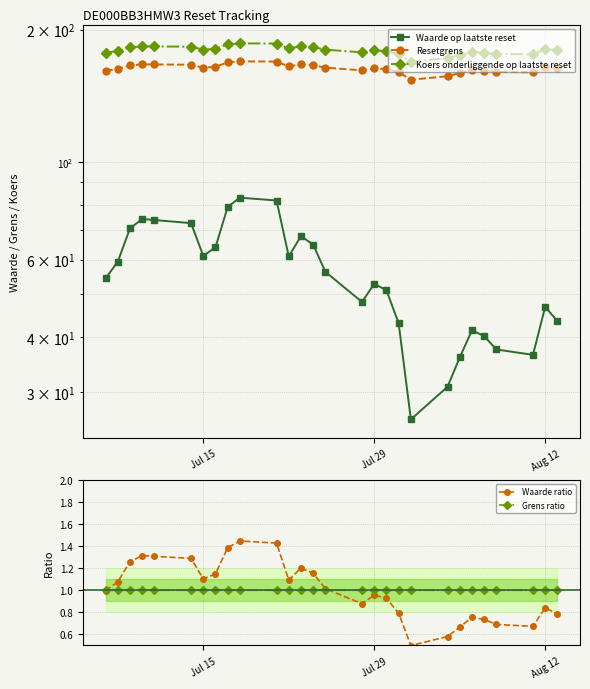

True or false: Grens ratio has more than 1 points higher than both neighbors.

True